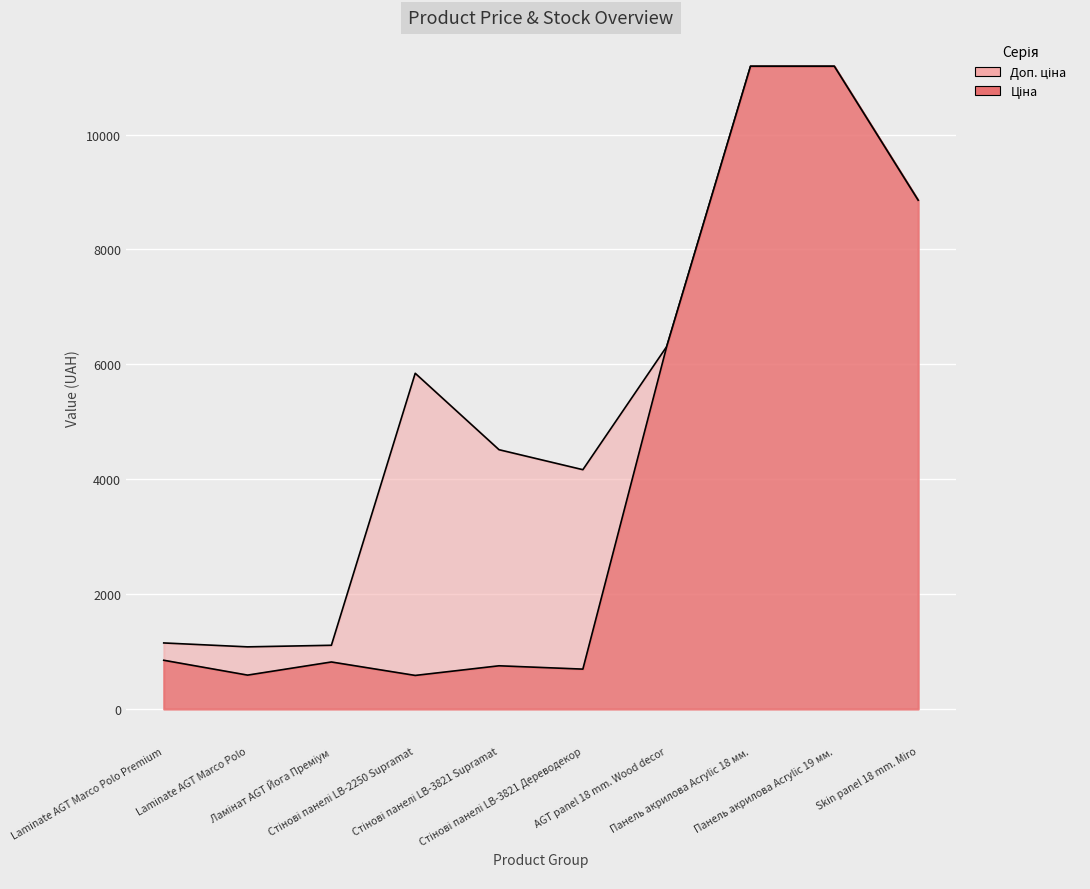

True or false: Ціна has a value of 848.4 at Laminate AGT Marco Polo Premium.

True